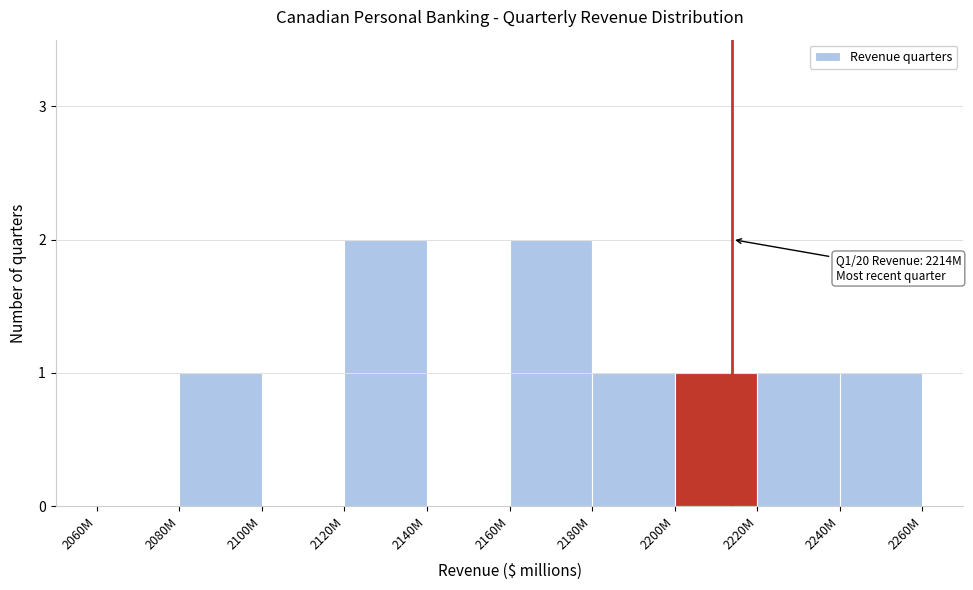

Reading left to right, transcribe all the data shown in this chart.

2060M=0	2080M=1	2100M=0	2120M=2	2140M=0	2160M=2	2180M=1	2200M=1	2220M=1	2240M=1